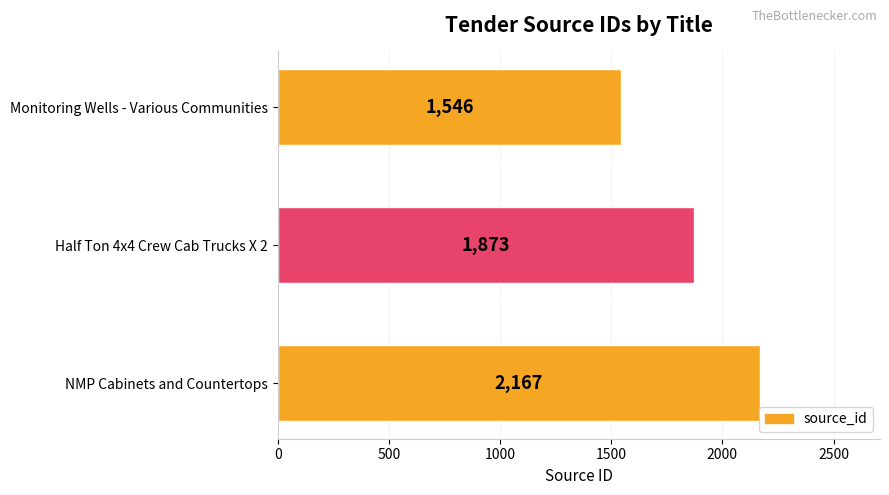

At which label is the value closest to 1856?

Half Ton 4x4 Crew Cab Trucks X 2